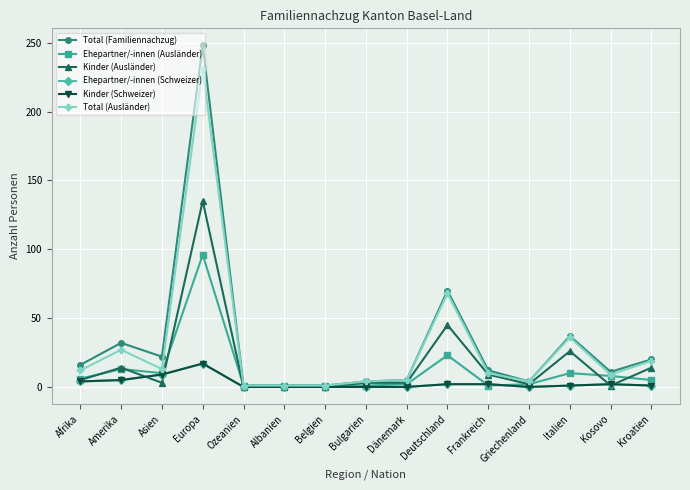

True or false: Kinder (Ausländer) has more than 2 points higher than both neighbors.

True